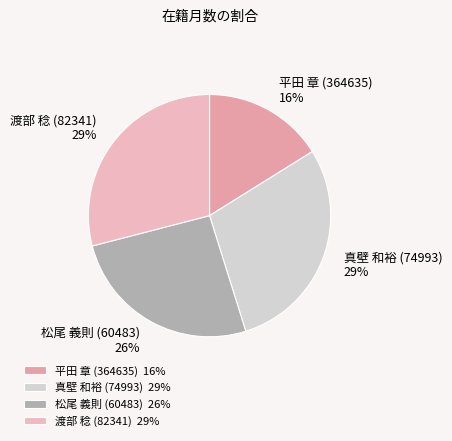

To the nearest percent, what percentage of the pie is 真壁 和裕 (74993)?

29%